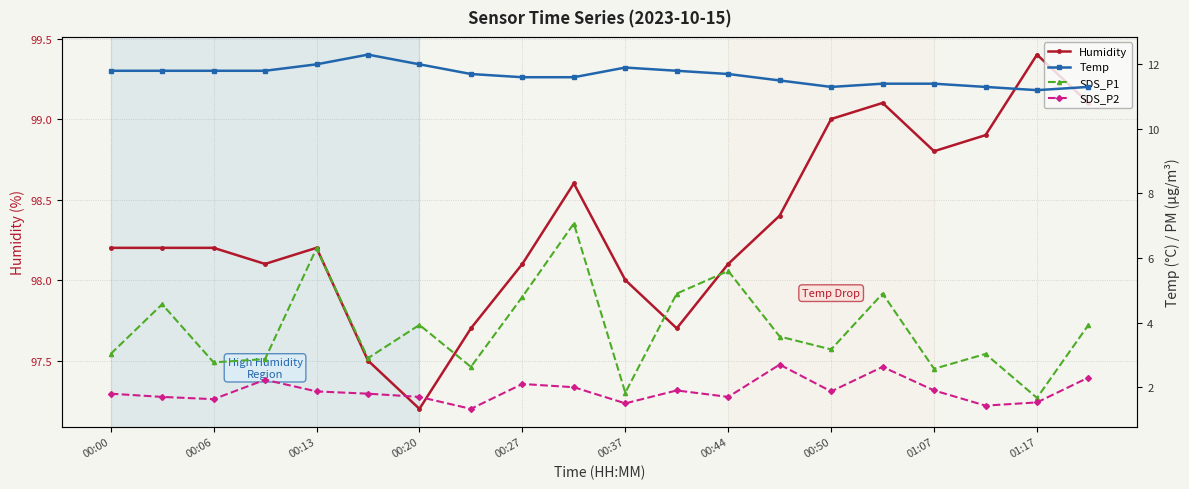

What is the greatest value displayed?

99.4